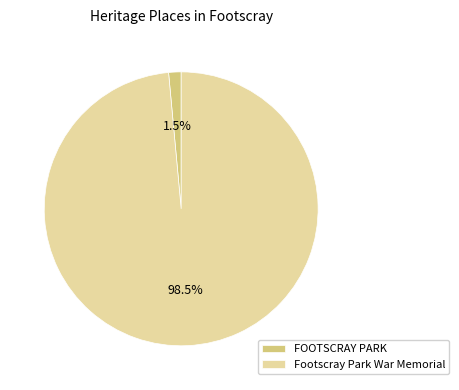

How many slices are in this pie chart?

2